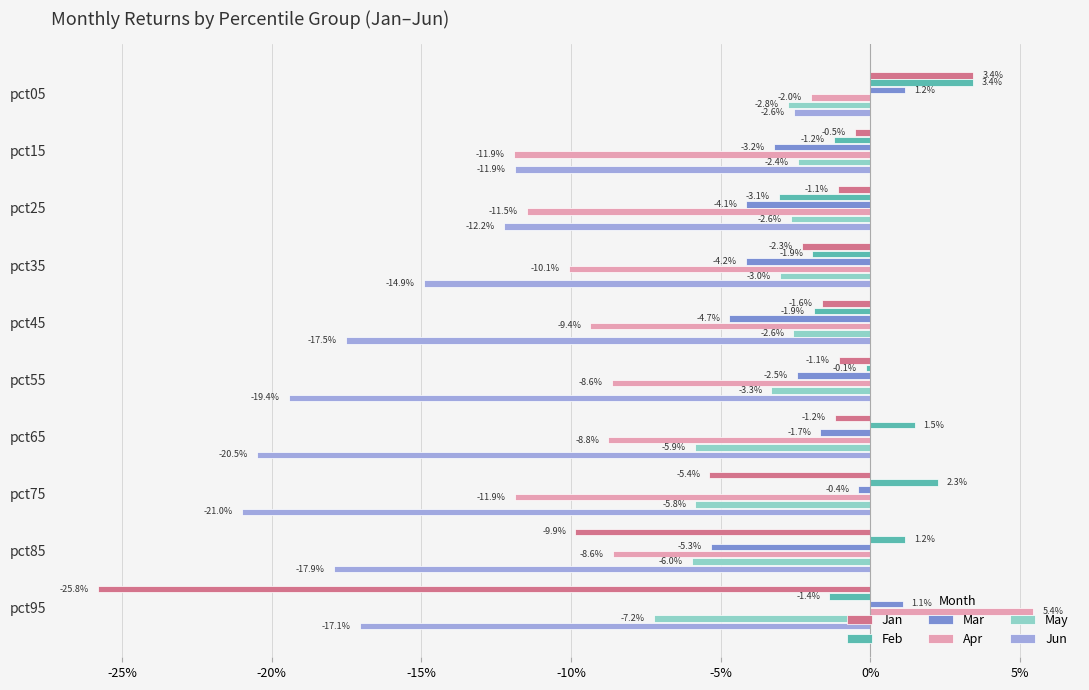

What are all the series names shown in the legend?

Jan, Feb, Mar, Apr, May, Jun